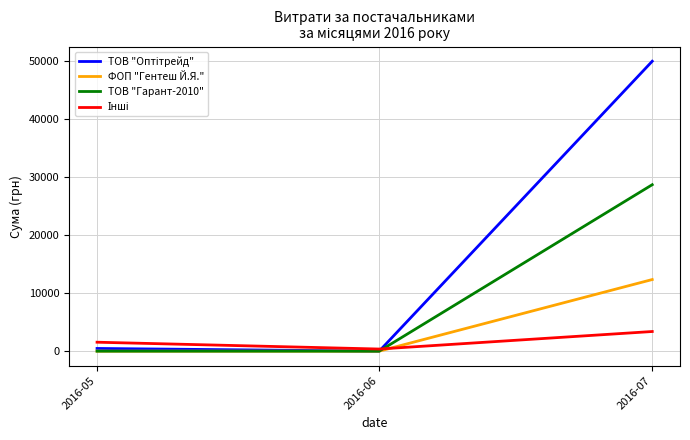

Count the number of data series in this chart.

4